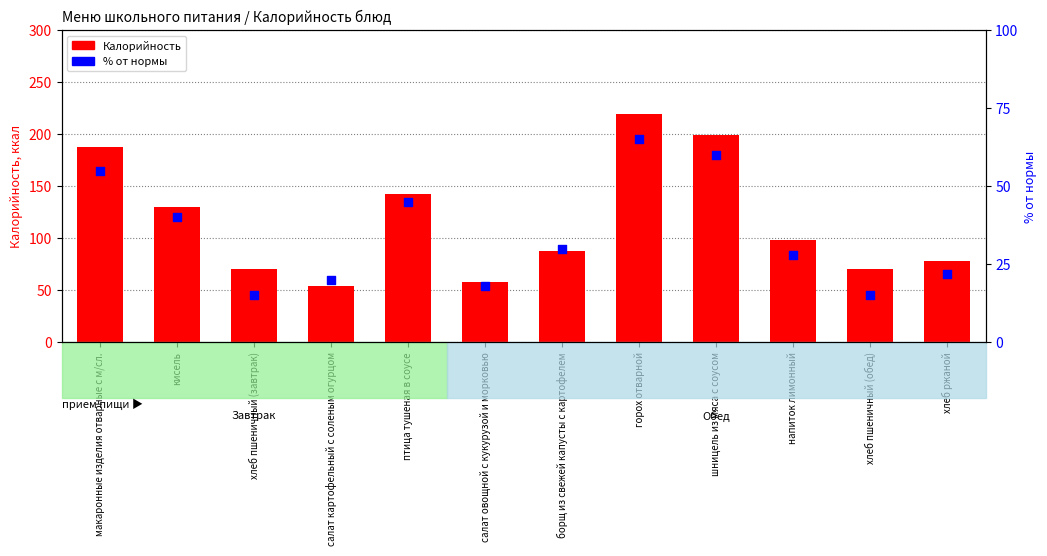

Which series has the largest total across all categories?

Калорийность